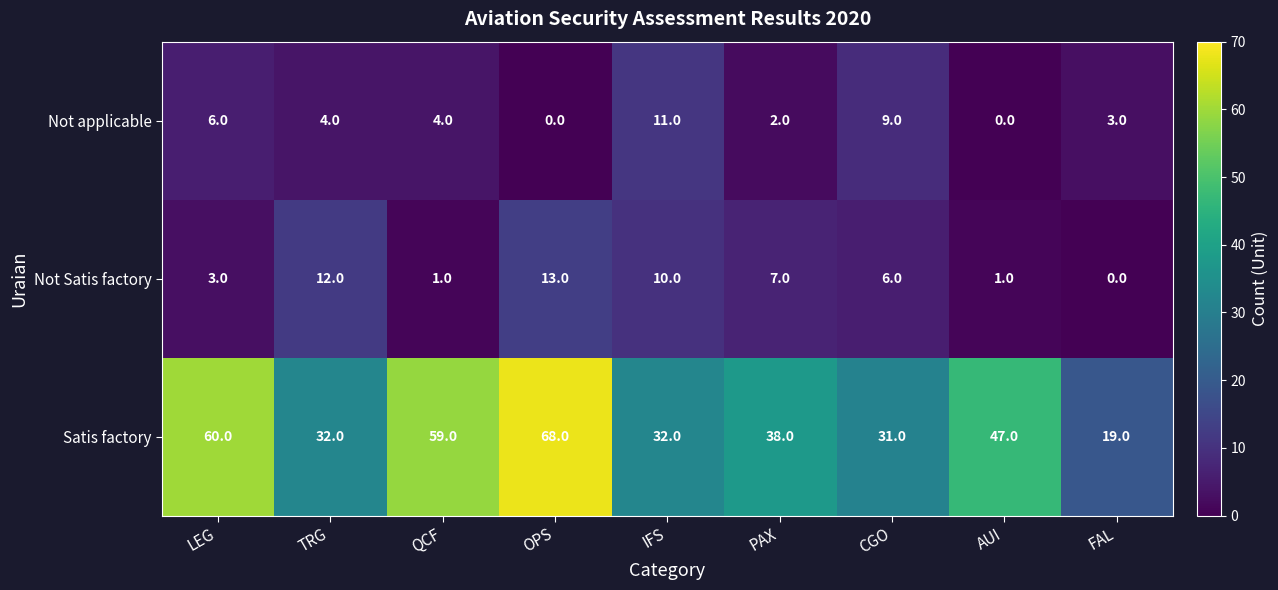

Reading left to right, what are all the values shown in this chart?

Not applicable: LEG=6	TRG=4	QCF=4	OPS=0	IFS=11	PAX=2	CGO=9	AUI=0	FAL=3
Not Satis factory: LEG=3	TRG=12	QCF=1	OPS=13	IFS=10	PAX=7	CGO=6	AUI=1	FAL=0
Satis factory: LEG=60	TRG=32	QCF=59	OPS=68	IFS=32	PAX=38	CGO=31	AUI=47	FAL=19